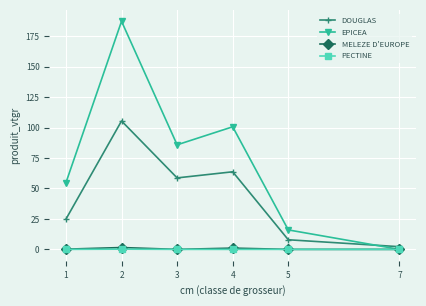

List the labels in order of EPICEA value, largest first.

2, 4, 3, 1, 5, 7